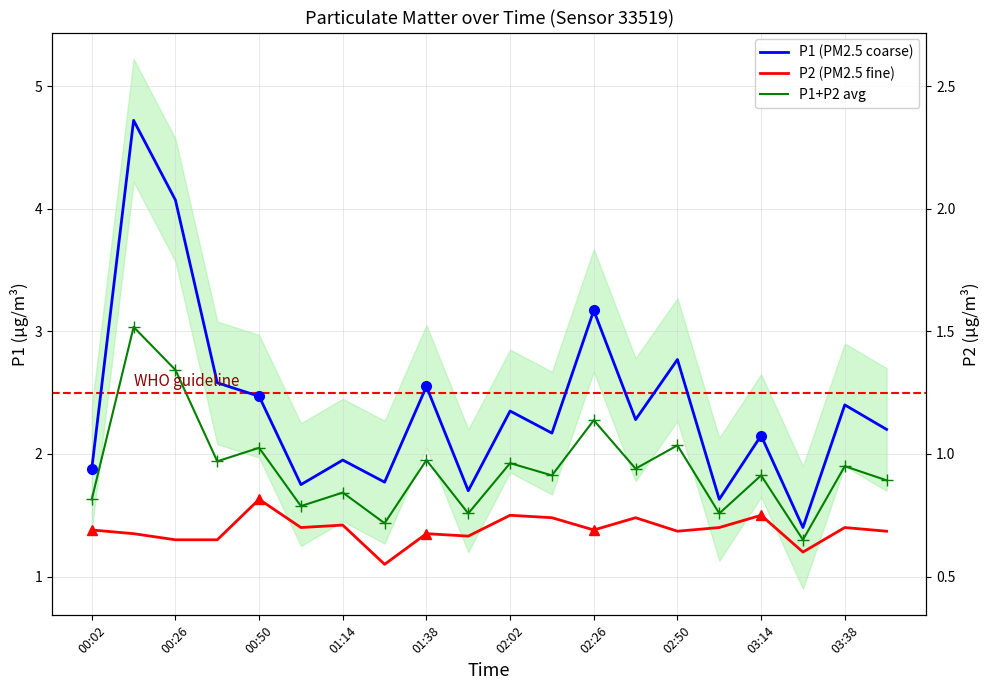

What is the difference between the second highest and minimum values in the P1+P2 avg series?

1.4